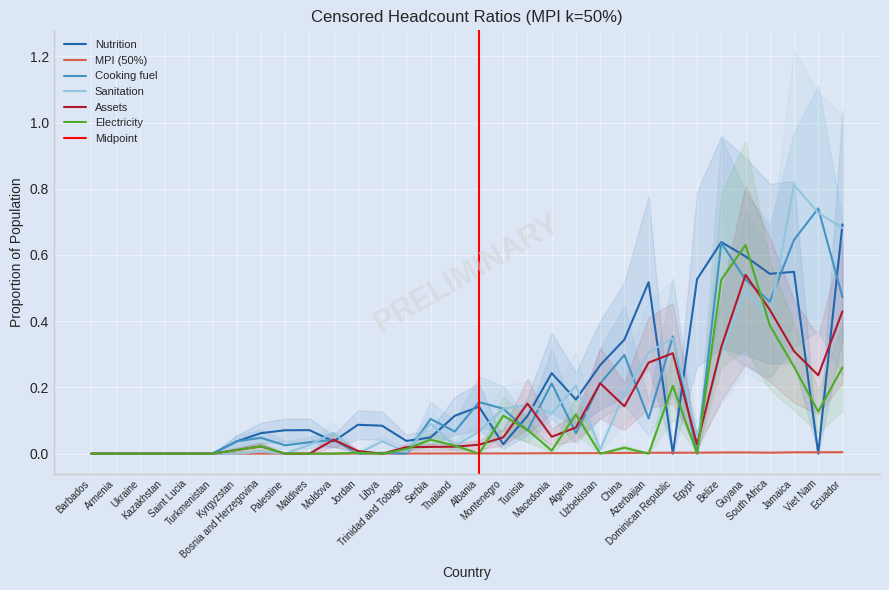

Reading right to left, extract all data points from this chart.

Nutrition: 0.7	0.0	0.5	0.5	0.6	0.6	0.5	0.0	0.5	0.3	0.3	0.2	0.2	0.1	0.0	0.1	0.1	0.0	0.0	0.1	0.1	0.0	0.1	0.1	0.1	0.0	0.0	0.0	0.0	0.0	0.0	0.0
MPI (50%): 0.0	0.0	0.0	0.0	0.0	0.0	0.0	0.0	0.0	0.0	0.0	0.0	0.0	0.0	0.0	0.0	0.0	0.0	0.0	0.0	0.0	0.0	0.0	0.0	0.0	0.0	0.0	0.0	0.0	0.0	0.0	0.0
Cooking fuel: 0.5	0.7	0.6	0.5	0.5	0.6	0.0	0.4	0.1	0.3	0.2	0.1	0.2	0.1	0.1	0.2	0.1	0.1	0.0	0.0	0.0	0.0	0.0	0.0	0.0	0.0	0.0	0.0	0.0	0.0	0.0	0.0
Sanitation: 0.7	0.7	0.8	0.4	0.5	0.3	0.1	0.3	0.3	0.2	0.0	0.2	0.1	0.1	0.1	0.1	0.0	0.1	0.0	0.0	0.0	0.1	0.0	0.0	0.0	0.0	0.0	0.0	0.0	0.0	0.0	0.0
Assets: 0.4	0.2	0.3	0.4	0.5	0.3	0.0	0.3	0.3	0.1	0.2	0.1	0.1	0.2	0.0	0.0	0.0	0.0	0.0	0.0	0.0	0.0	0.0	0.0	0.0	0.0	0.0	0.0	0.0	0.0	0.0	0.0
Electricity: 0.3	0.1	0.3	0.4	0.6	0.5	0.0	0.2	0.0	0.0	0.0	0.1	0.0	0.1	0.1	0.0	0.0	0.0	0.0	0.0	0.0	0.0	0.0	0.0	0.0	0.0	0.0	0.0	0.0	0.0	0.0	0.0